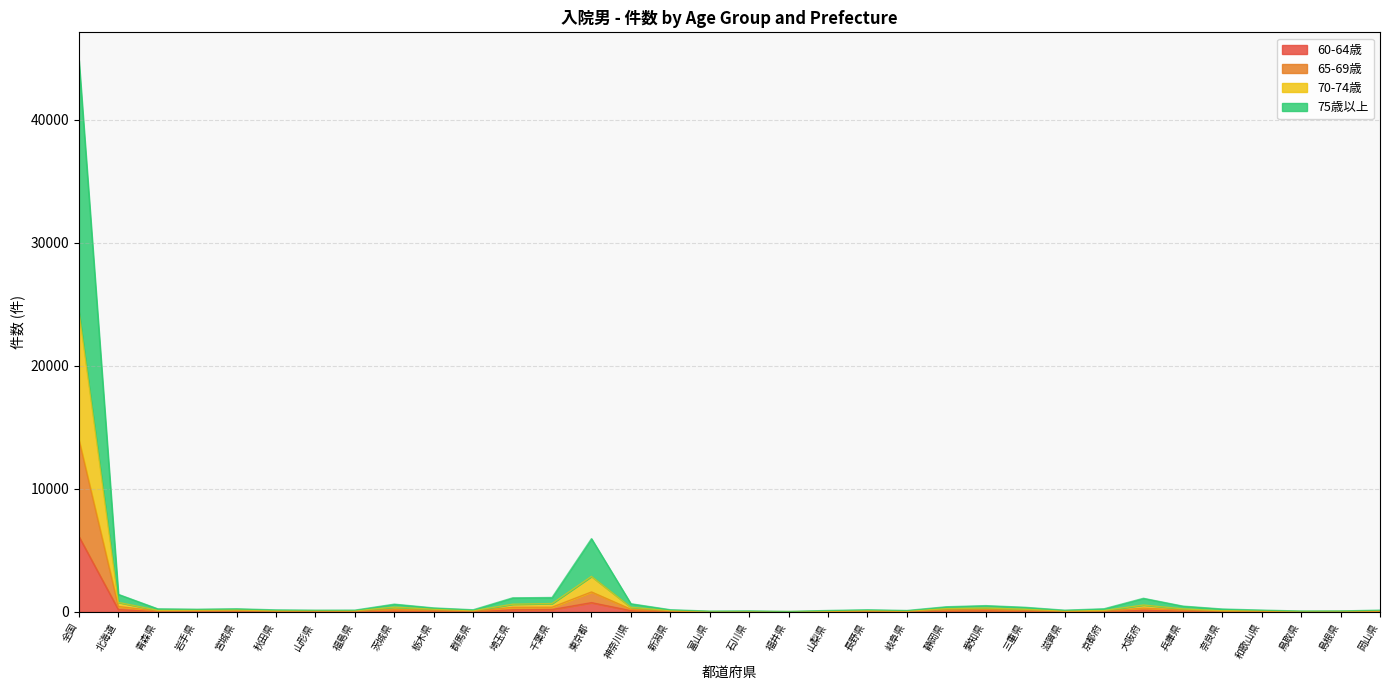

True or false: 65-69歳 has more than 0 interior local peaks.

True